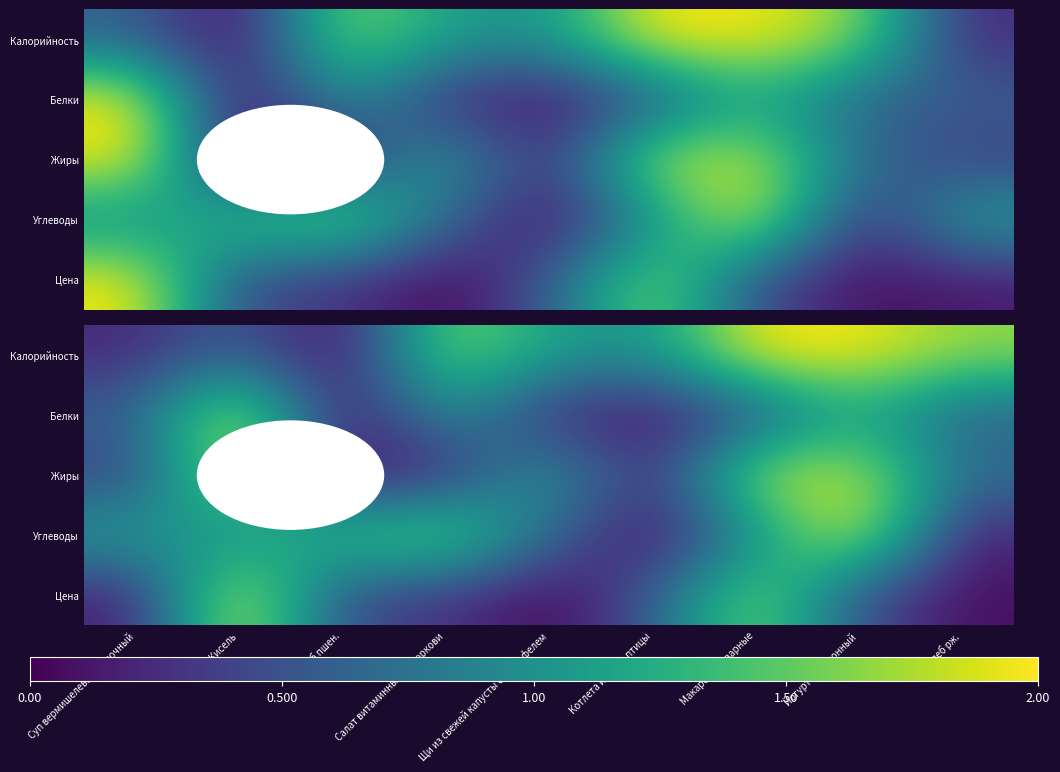

Where is Калорийность nearest to the value 1?

Котлета из мяса птицы